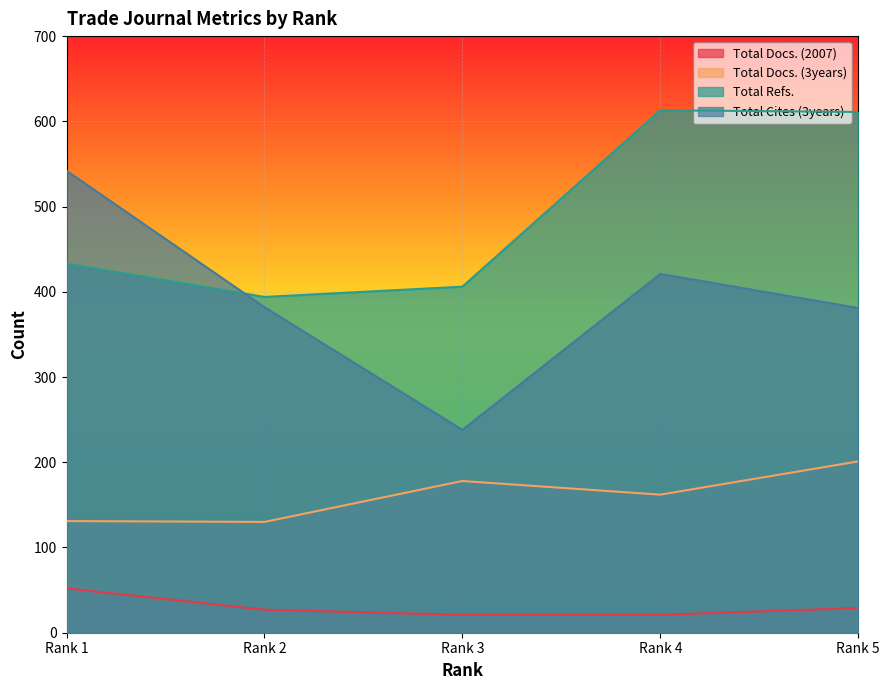

How many interior local peaks does the Total Docs. (3years) series have?

1